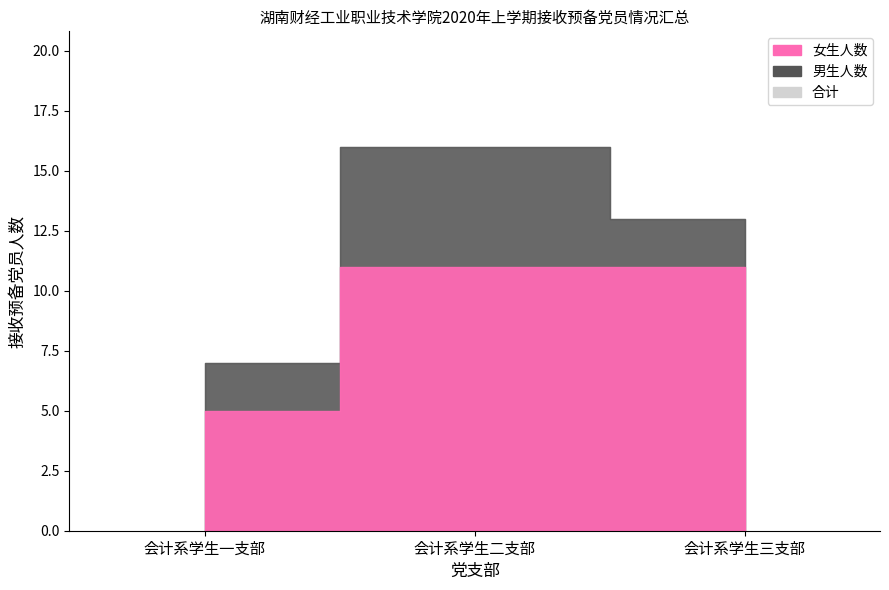

List the series in order of their peak value, highest first.

合计, 女生人数, 男生人数